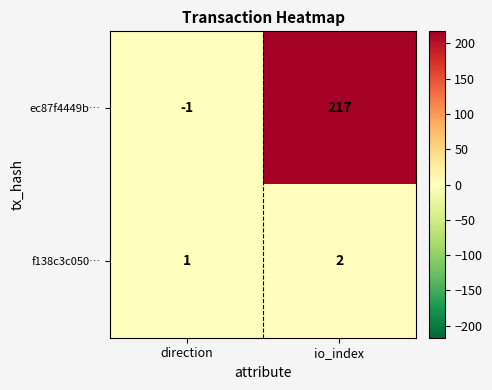

What is the difference between the highest and lowest values at direction?

2